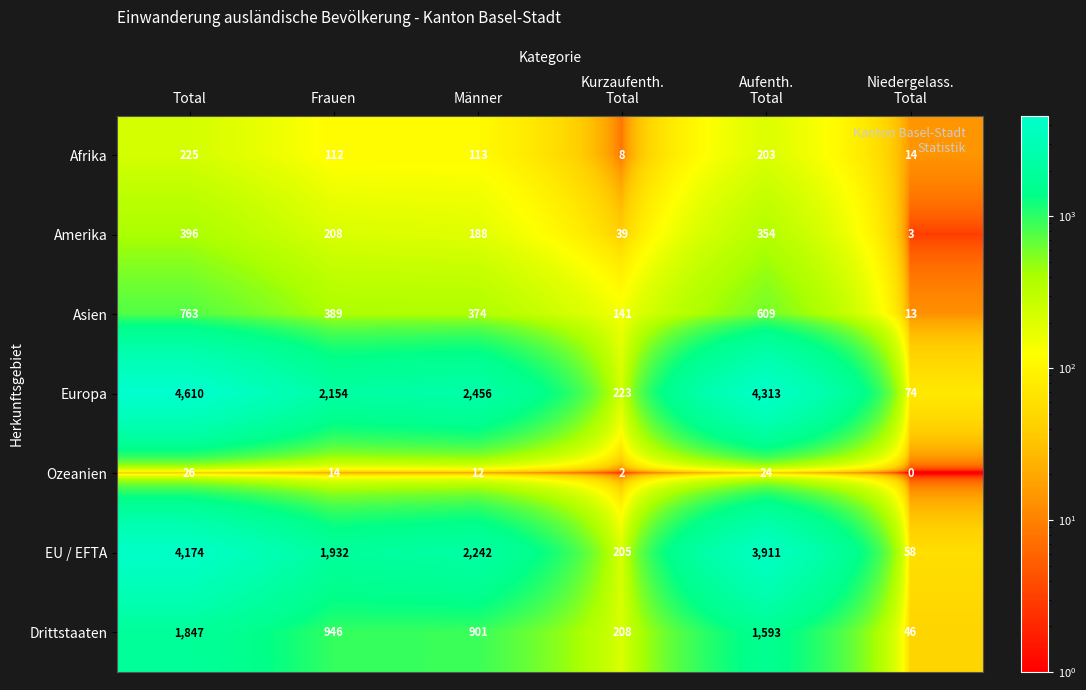

Which series has the widest spread of values?

Europa